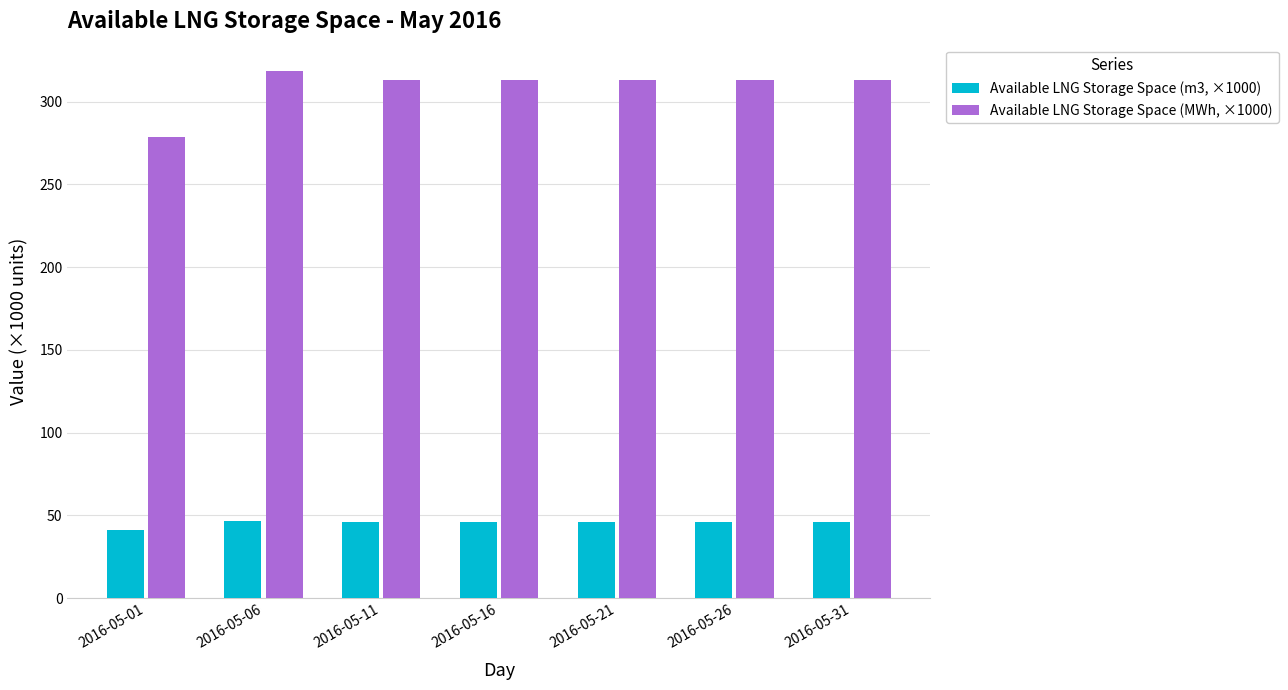

Rank the series at 2016-05-01 from highest to lowest value.

Available LNG Storage Space (MWh, ×1000), Available LNG Storage Space (m3, ×1000)